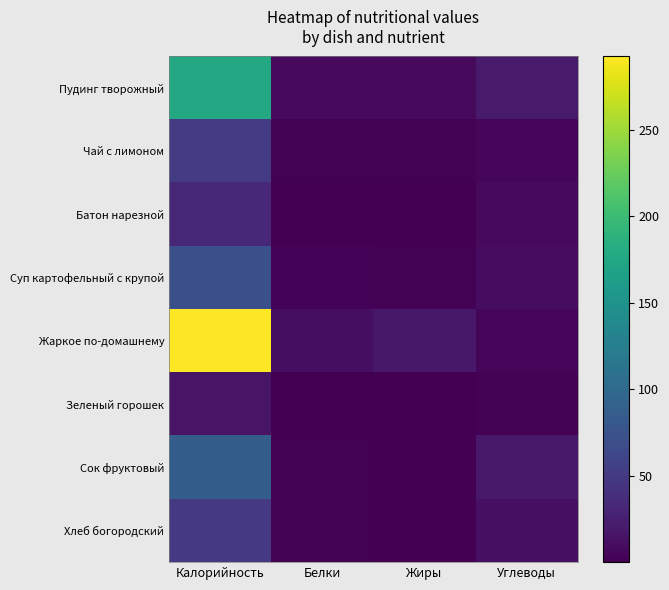

Rank the series by their maximum value, from lowest to highest.

Зеленый горошек, Батон нарезной, Хлеб богородский, Чай с лимоном, Суп картофельный с крупой, Сок фруктовый, Пудинг творожный, Жаркое по-домашнему